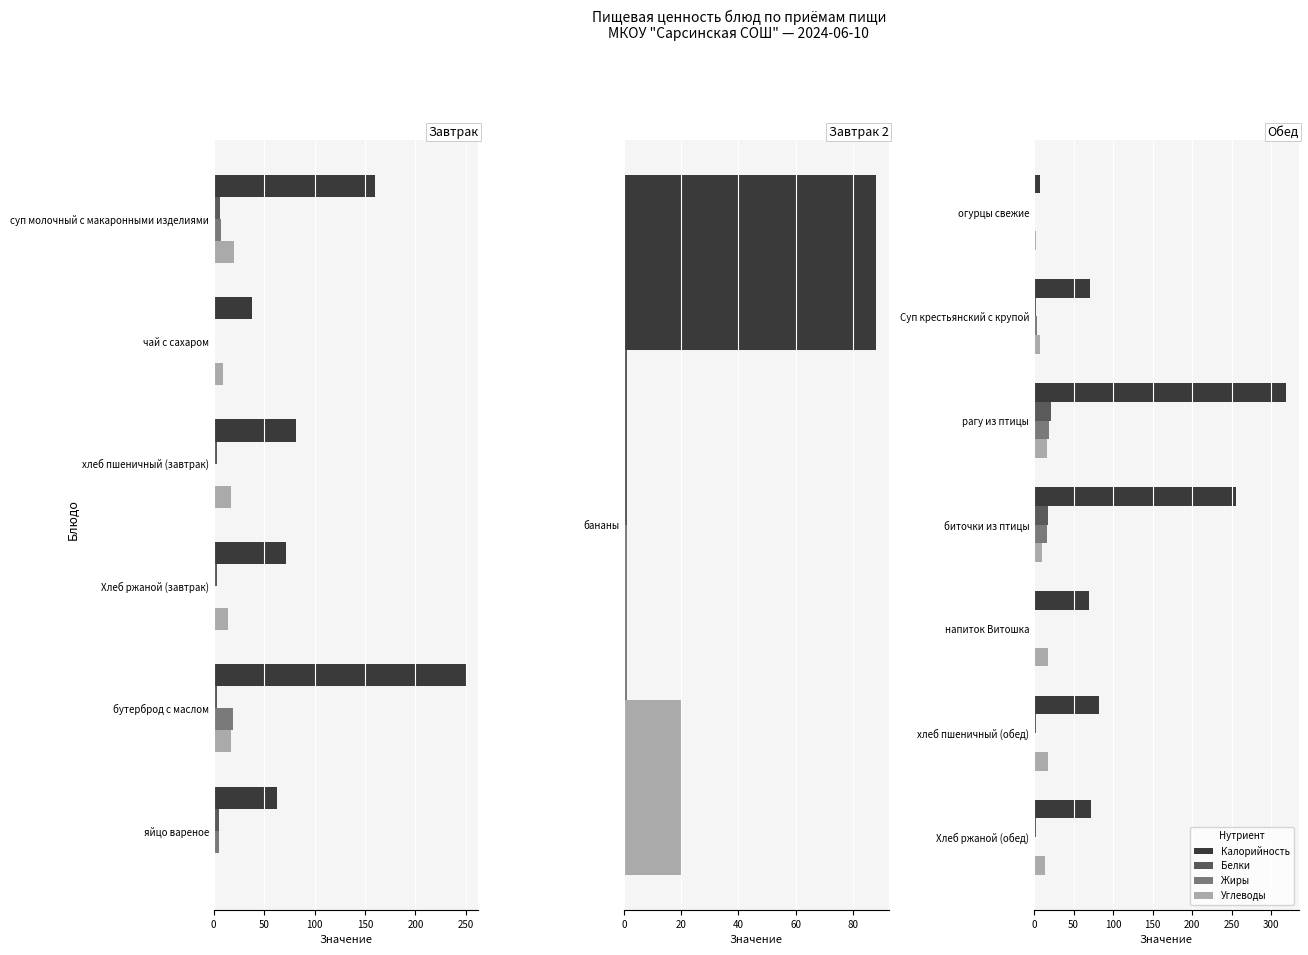

Does the chart contain any negative values?

No